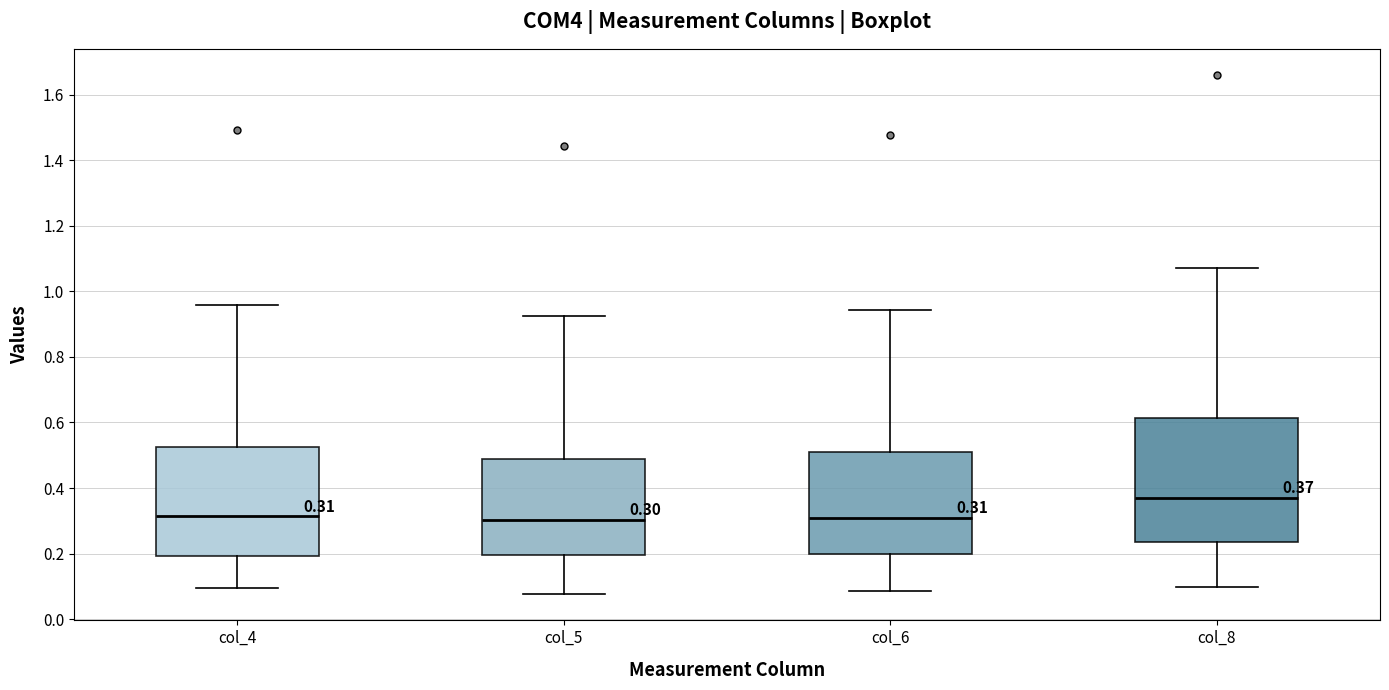

Which box is the tallest, from its lower edge to its upper edge?

col_8